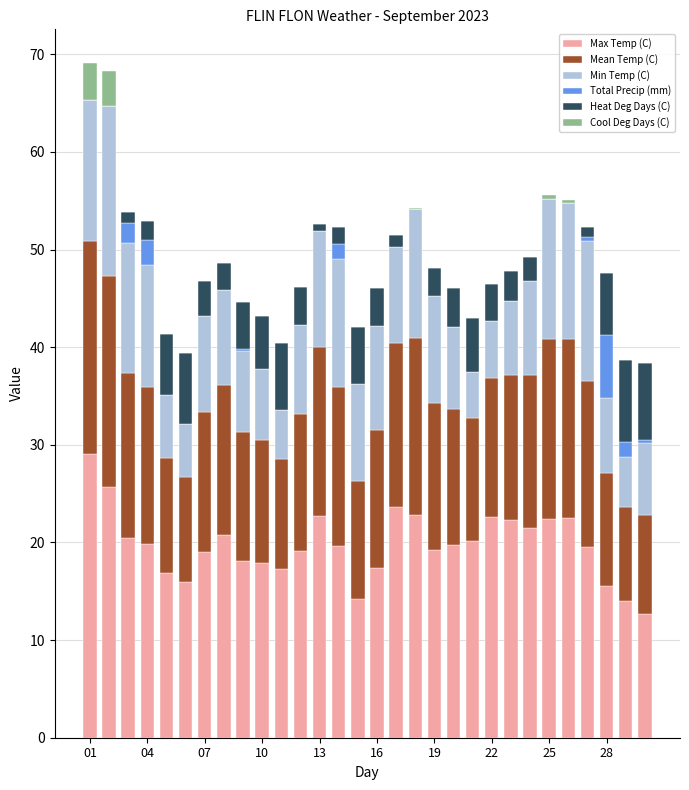

How many distinct data groups are displayed?

6